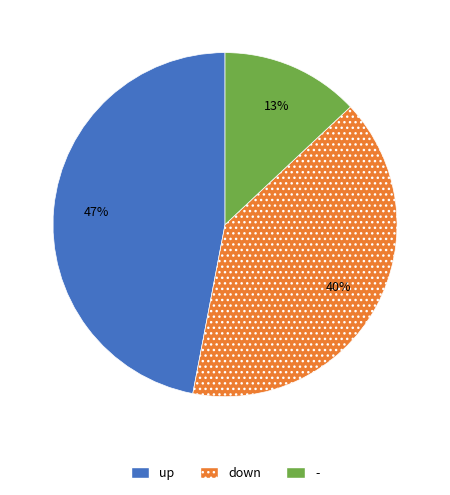

Is it true that down is 27% of the pie?

False